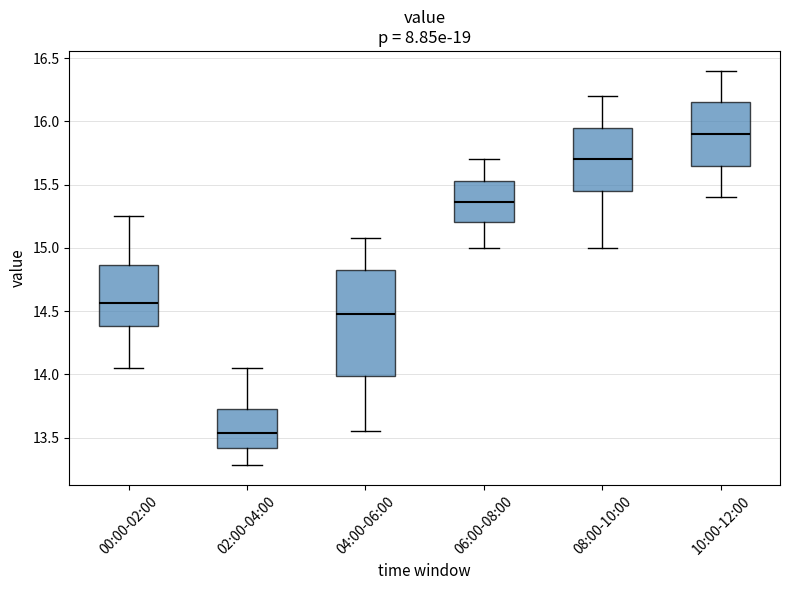

Which box is the tallest, from its lower edge to its upper edge?

04:00-06:00